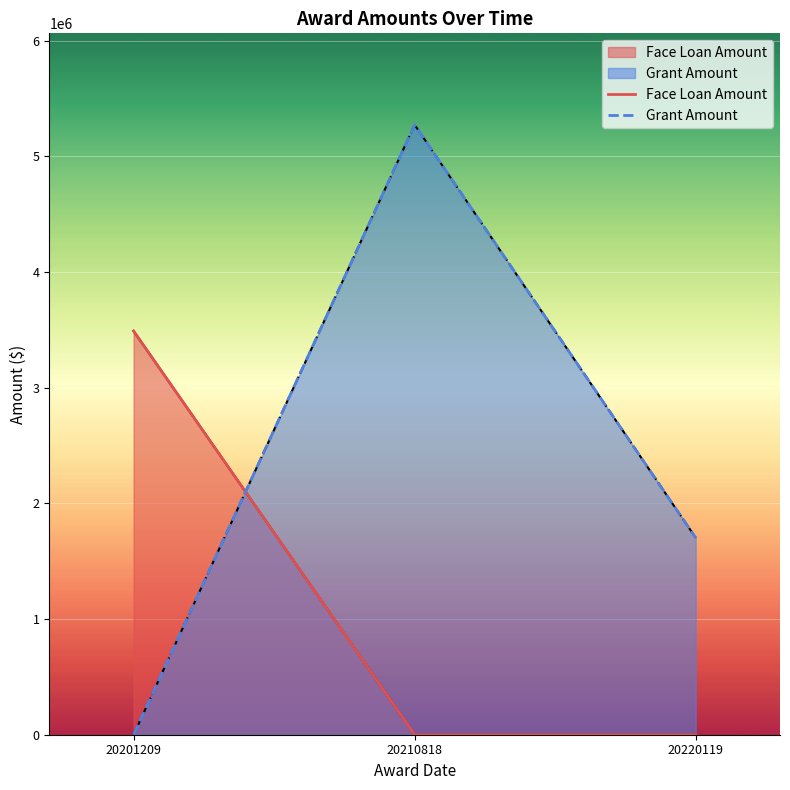

Reading right to left, what are all the values shown in this chart?

Face Loan Amount: 0	0	3490549
Grant Amount: 1702822	5273036	0